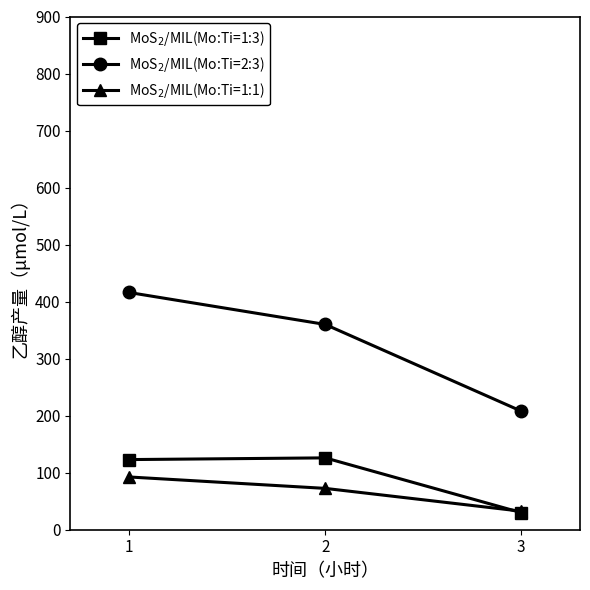

At which category is the sum across all series the highest?

1